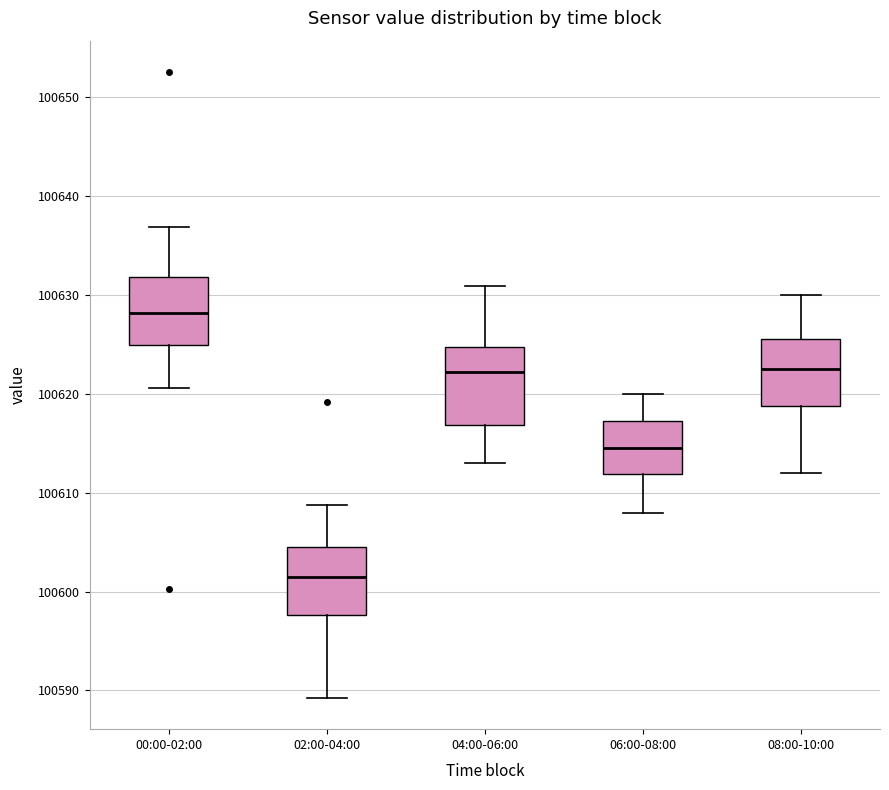

Reading left to right, read every box against the y-axis: the position of its median line, the range the box covers, and the ends of its whiskers. The values are not printed on the chart, so give them approximately, as read against the axis.

00:00-02:00: median 100628, box 100625 to 100632, whiskers 100621 to 100637
02:00-04:00: median 100601, box 100598 to 100604, whiskers 100589 to 100609
04:00-06:00: median 100622, box 100617 to 100625, whiskers 100613 to 100631
06:00-08:00: median 100615, box 100612 to 100617, whiskers 100608 to 100620
08:00-10:00: median 100623, box 100619 to 100626, whiskers 100612 to 100630